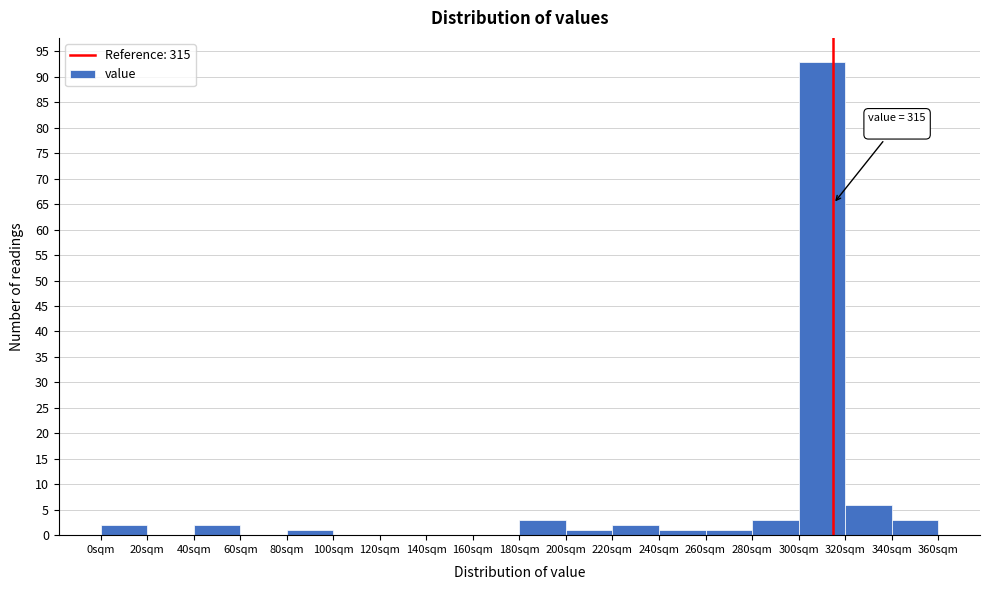

Which range on the x-axis has the tallest bar?

300 to 320